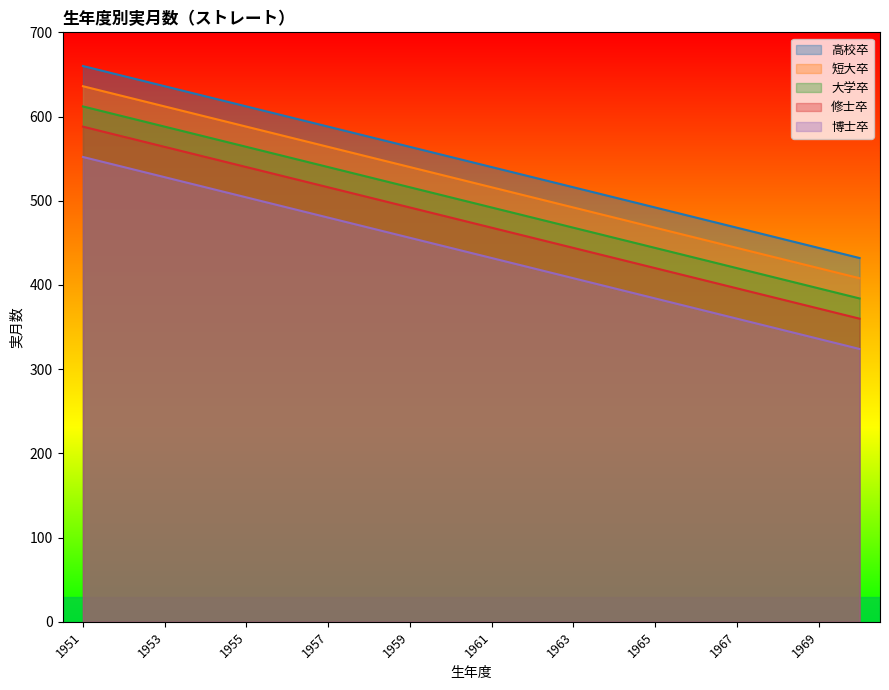

Which has a higher value, 1967 or 1966?

1966